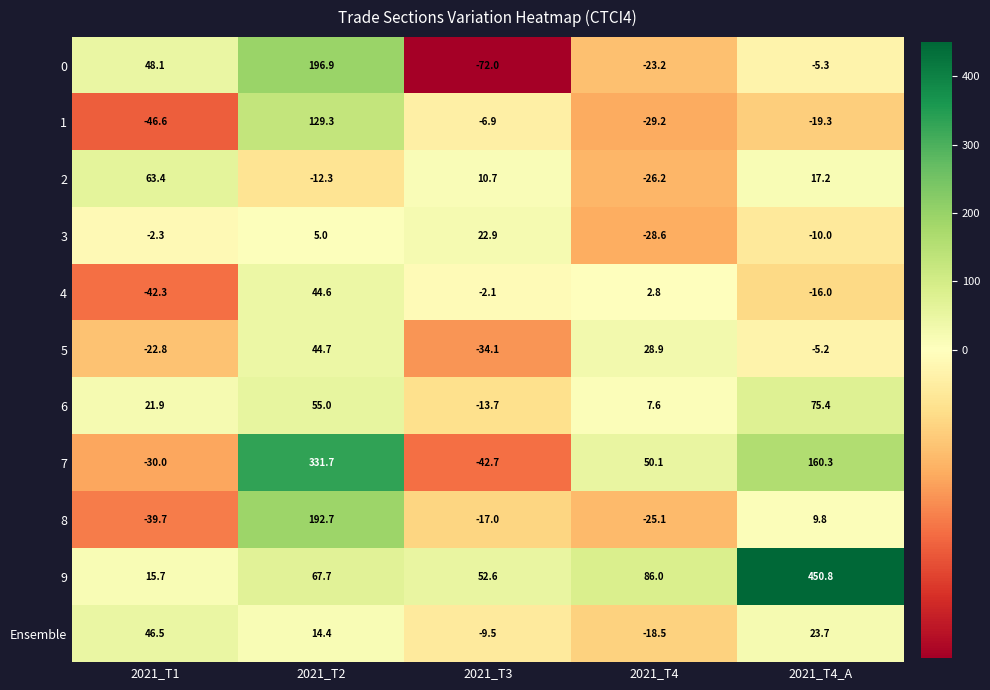

Rank the series by their maximum value, from highest to lowest.

9, 7, 0, 8, 1, 6, 2, Ensemble, 5, 4, 3